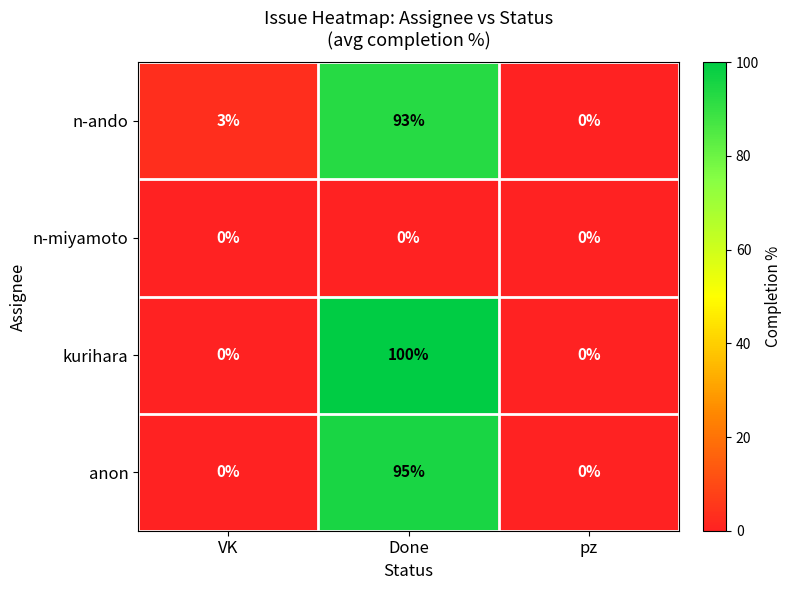

True or false: anon has a value of 0 at pz.

True